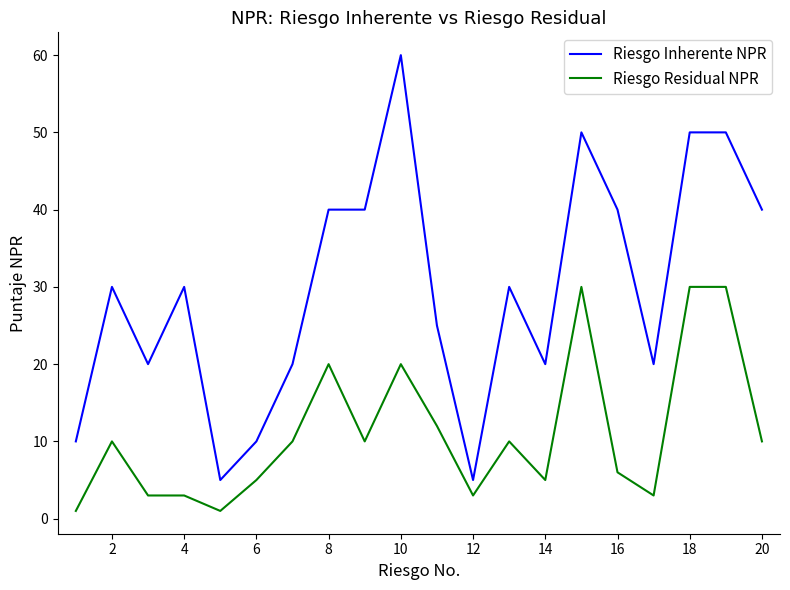

Which series has the widest spread of values?

Riesgo Inherente NPR